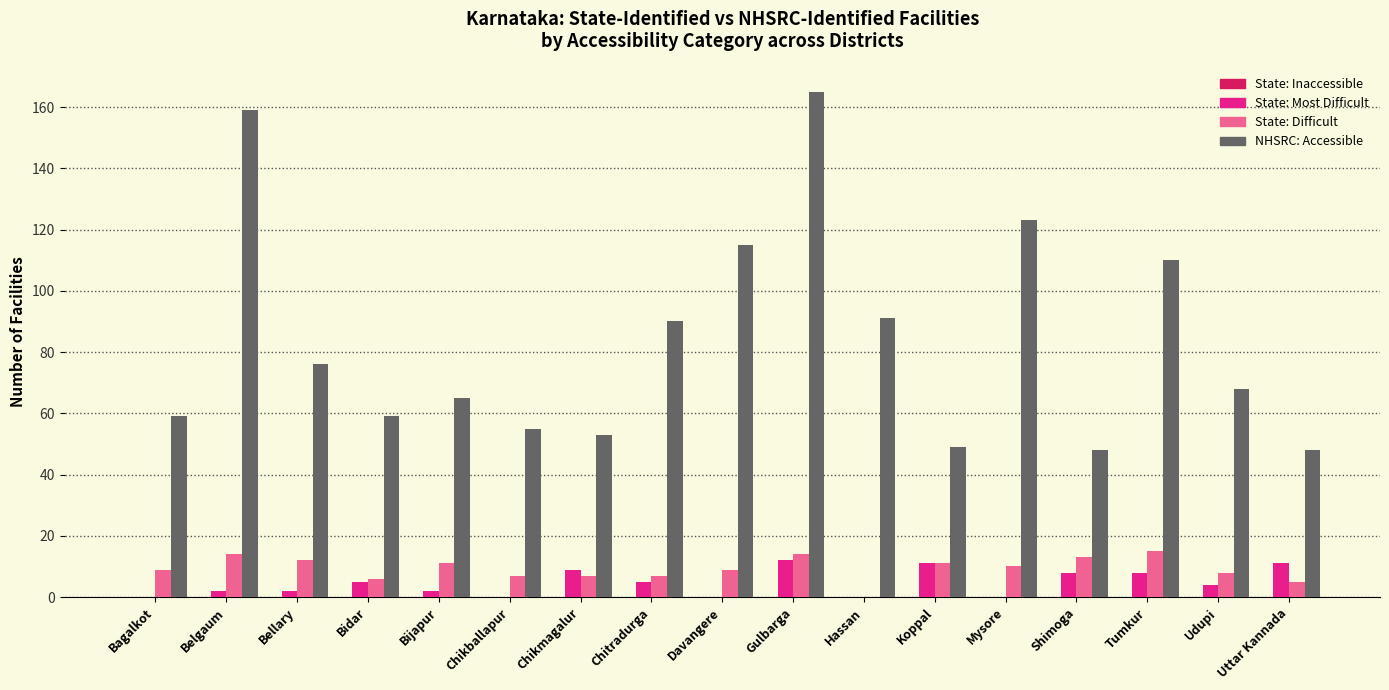

Which series changed the most between Chikmagalur and Tumkur?

NHSRC: Accessible